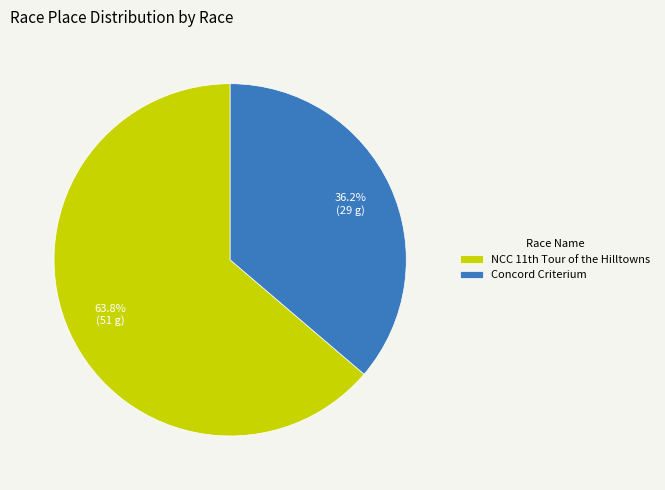

What percentage is the Concord Criterium slice, to the nearest percent?

36%